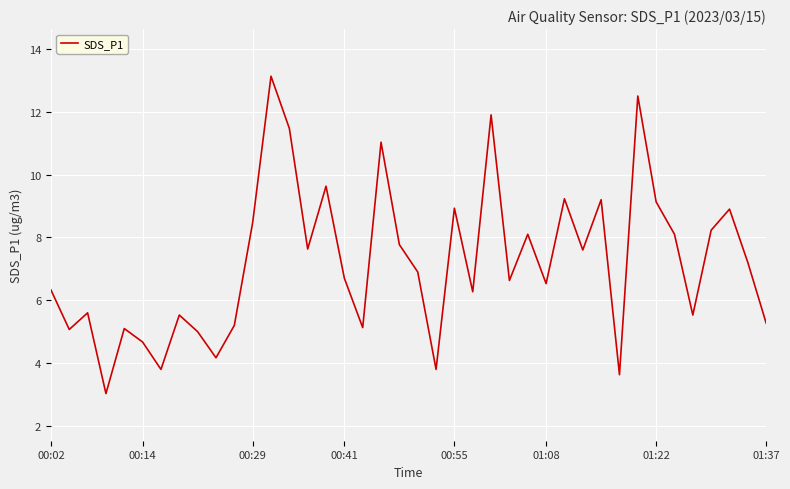

What is the greatest value displayed?

13.1